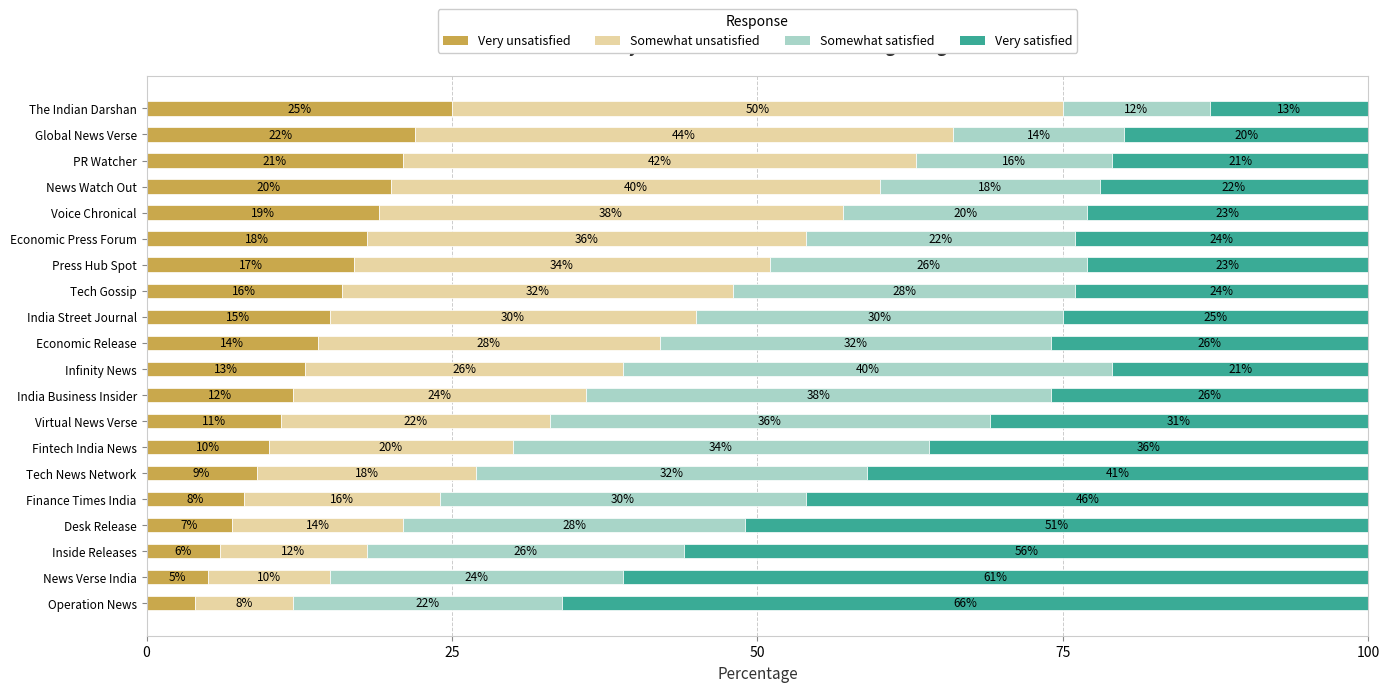

What is the difference between the Very unsatisfied values at Inside Releases and Infinity News?

7.0